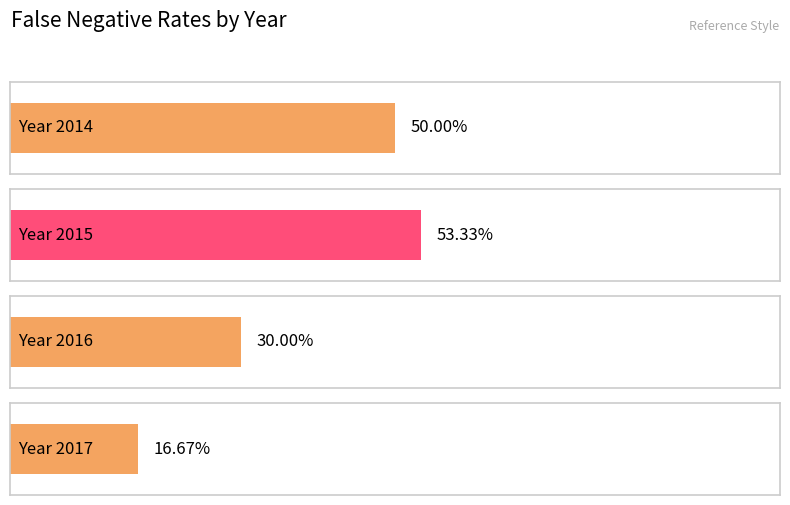

What is the difference between the maximum and minimum values?

0.4